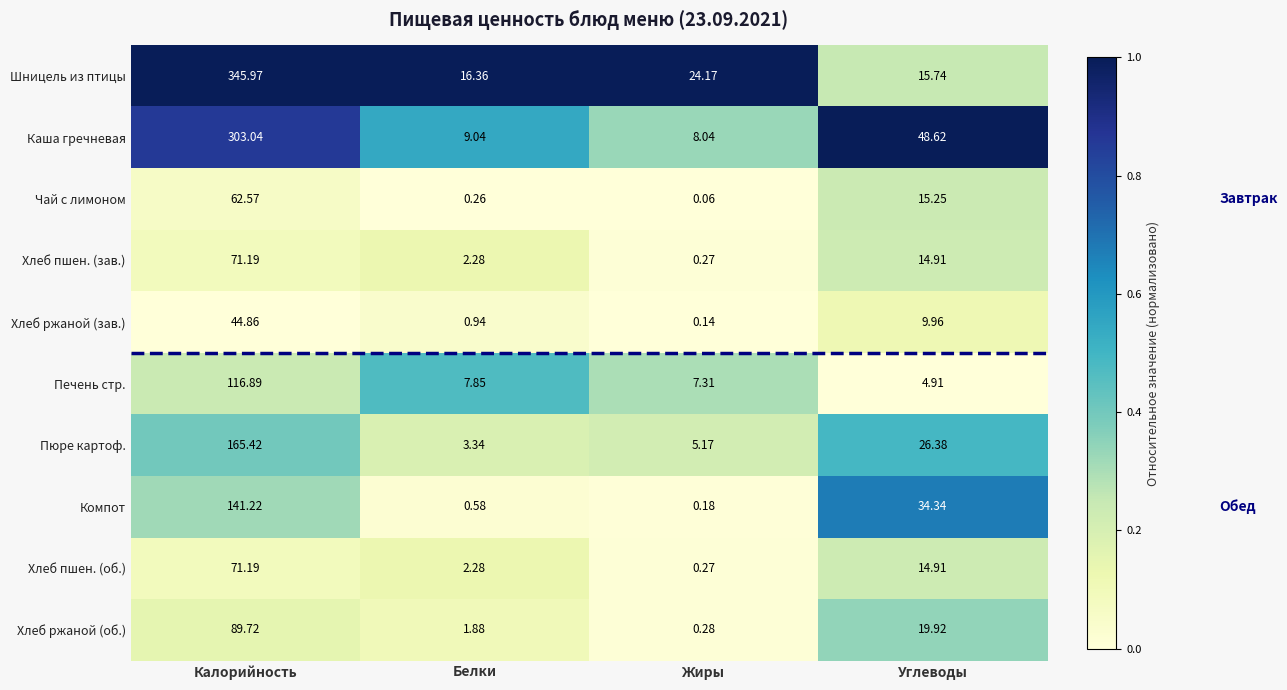

Between Калорийность and Углеводы, which series saw the biggest shift?

Шницель из птицы